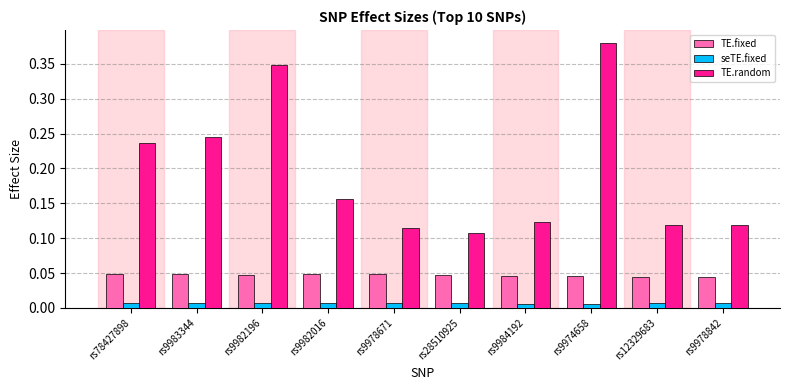

Count the number of categories in the chart.

10